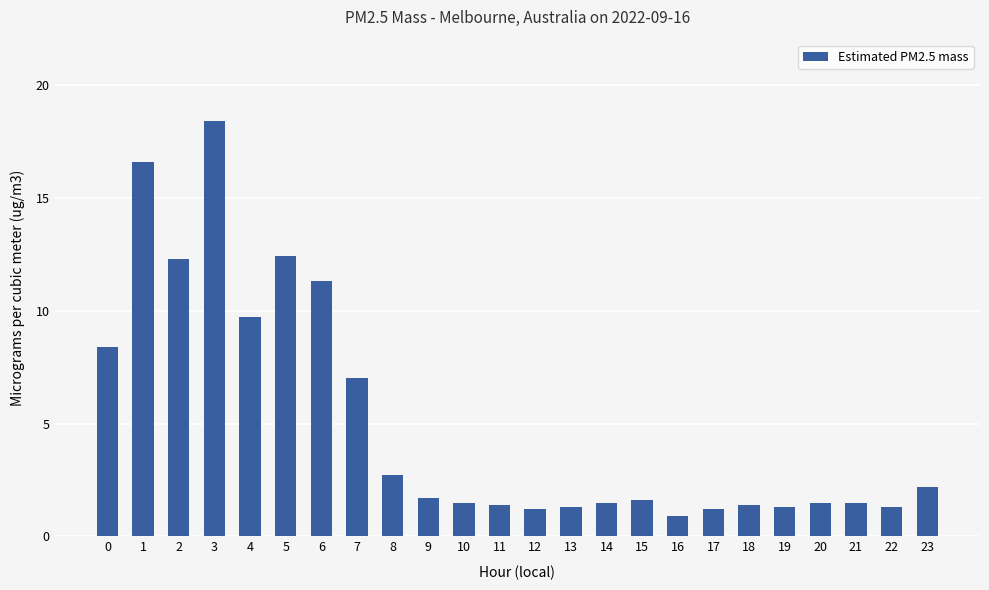

How many categories are shown in the chart?

24